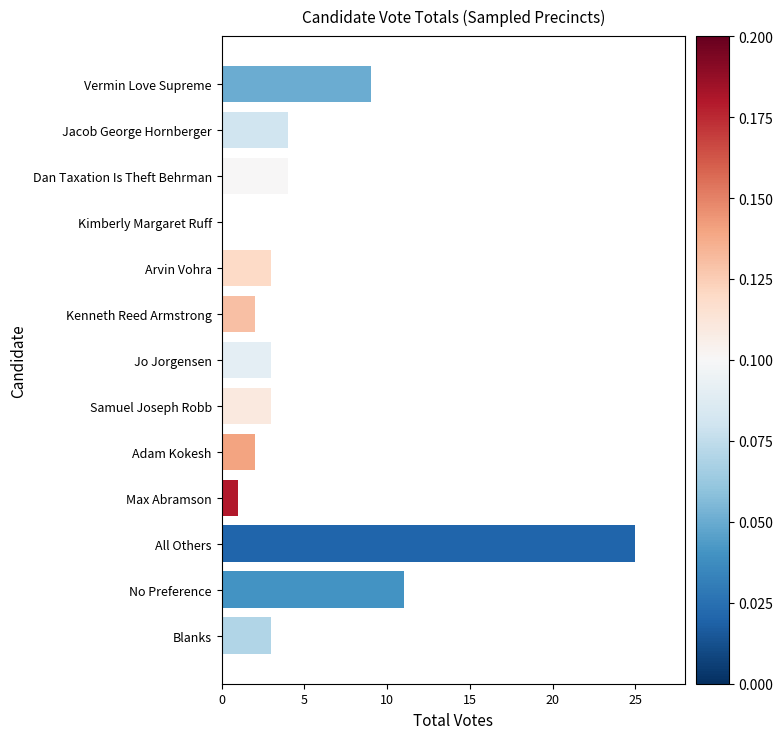

Between Vermin Love Supreme and Max Abramson, which is larger?

Vermin Love Supreme